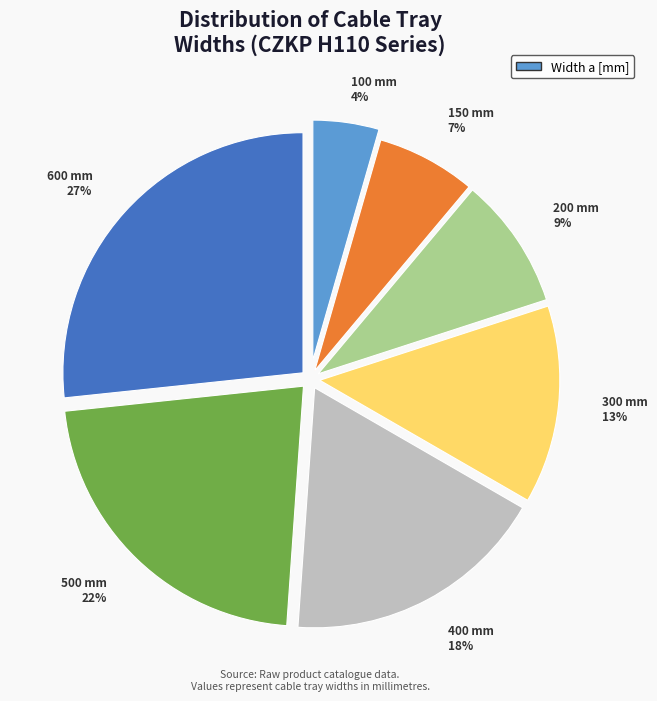

Is there any slice that represents more than half of the pie?

No